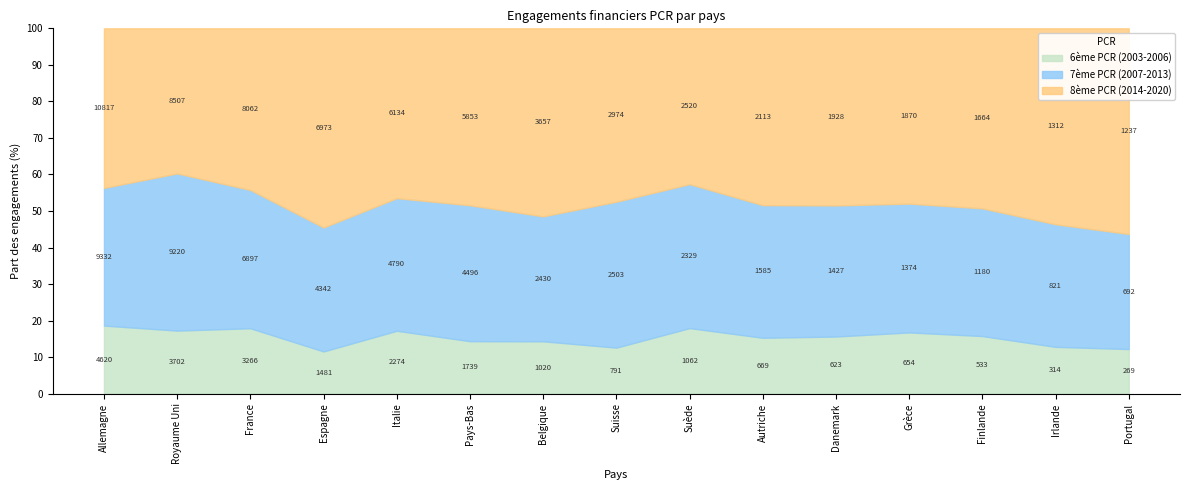

What is the difference between the 7ème PCR (2007-2013) values at Espagne and Pays-Bas?

154.0